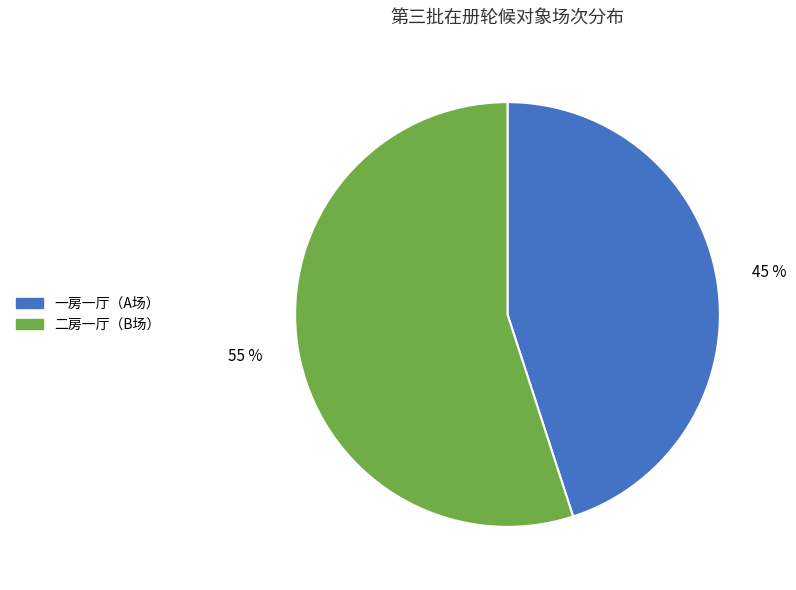

Which has a higher value, 一房一厅（A场） or 二房一厅（B场）?

二房一厅（B场）